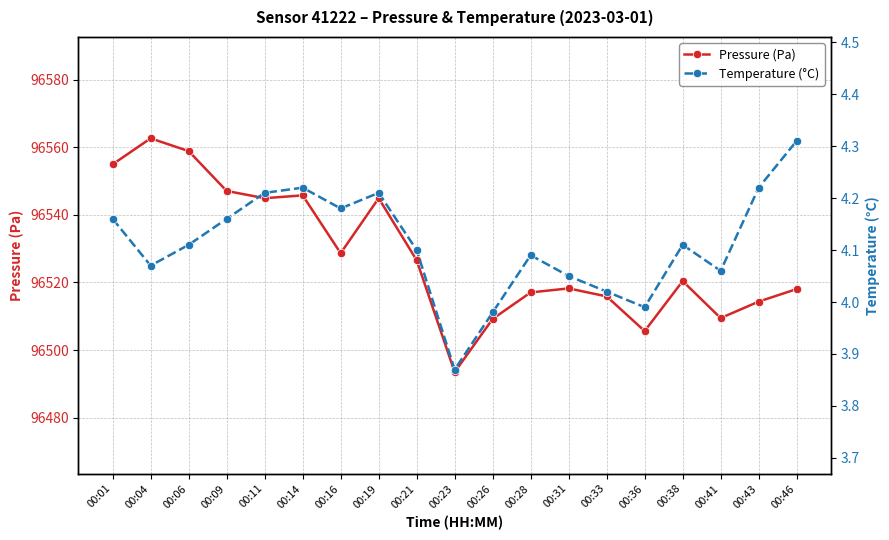

At how many categories does at least one series exceed 187?

19